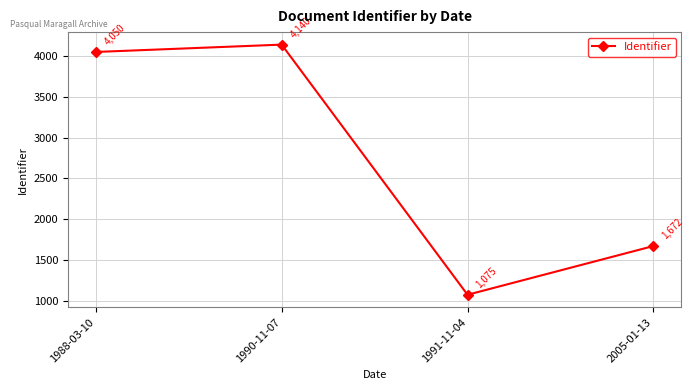

What is the label of the 4th point from the left?

2005-01-13